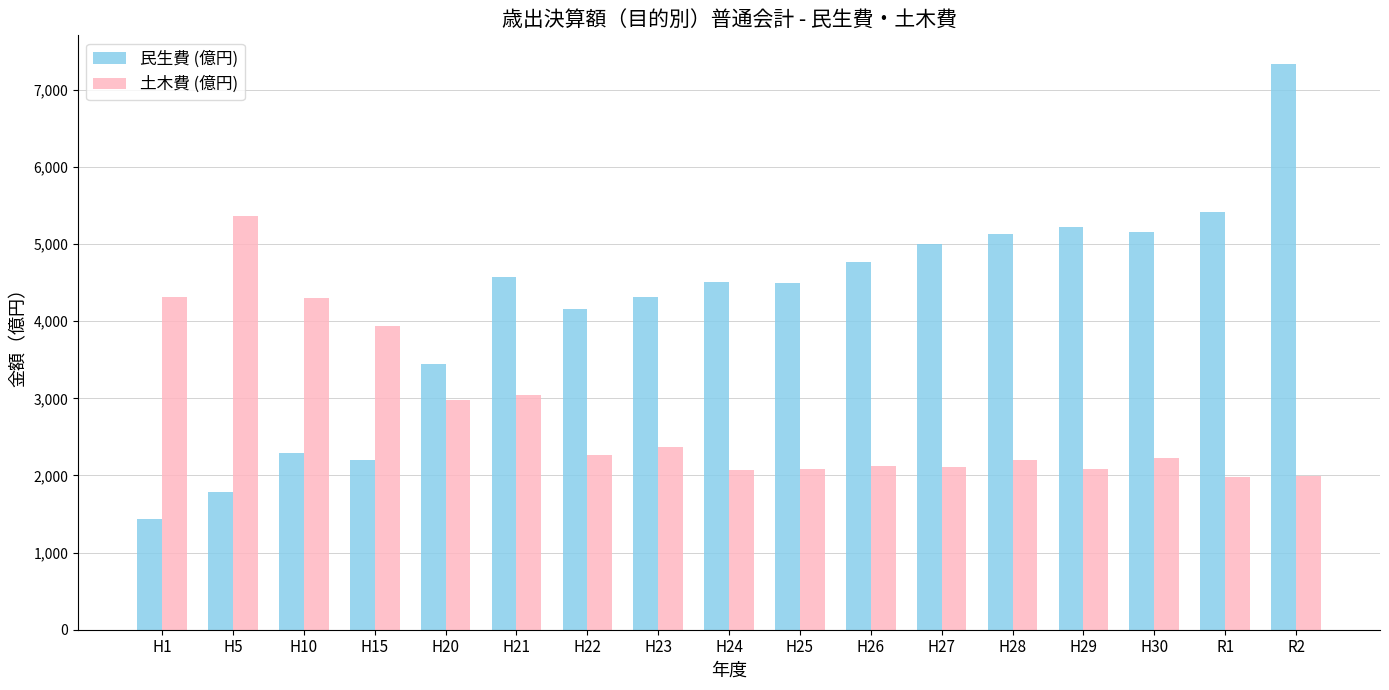

What is the difference between the maximum and minimum values in the 民生費 (億円) series?

5906.0